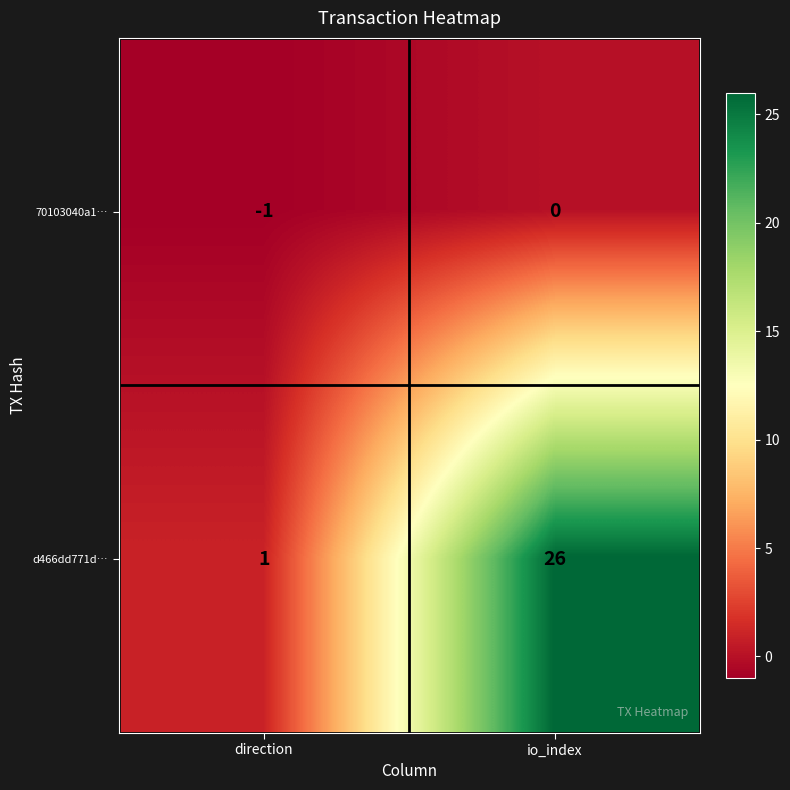

Which label corresponds to the largest value in the chart?

io_index